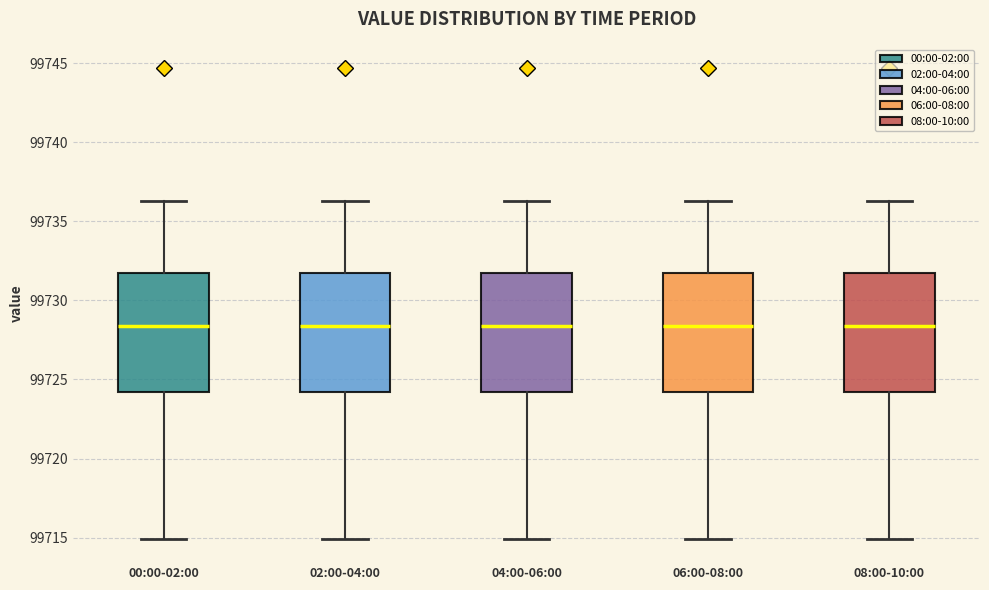

Reading left to right, transcribe this box plot: for each box, give where its median line is, the range the box spans, and where its two whiskers end, as read against the y-axis. The values are not printed on the chart, so give them approximately, as read against the axis.

00:00-02:00: median 99728.5, box 99724.0 to 99731.5, whiskers 99715.0 to 99736.5
02:00-04:00: median 99728.5, box 99724.0 to 99731.5, whiskers 99715.0 to 99736.5
04:00-06:00: median 99728.5, box 99724.0 to 99731.5, whiskers 99715.0 to 99736.5
06:00-08:00: median 99728.5, box 99724.0 to 99731.5, whiskers 99715.0 to 99736.5
08:00-10:00: median 99728.5, box 99724.0 to 99731.5, whiskers 99715.0 to 99736.5